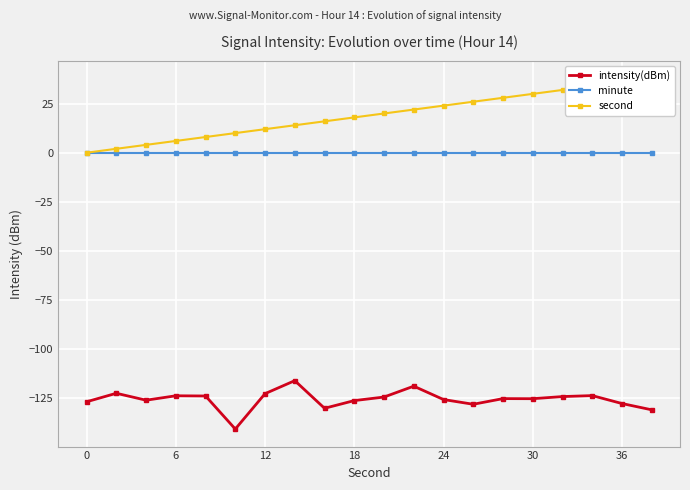

True or false: intensity(dBm) and minute cross at least once.

False